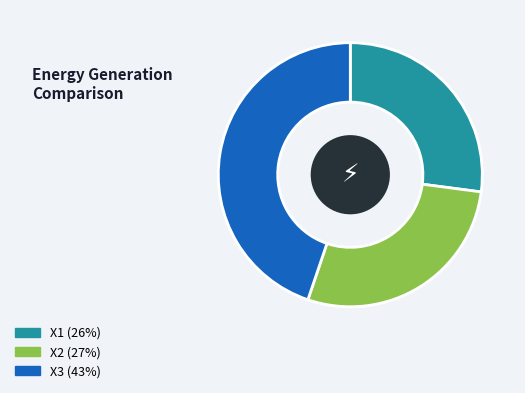

Does X2 account for over 50% of the chart?

No